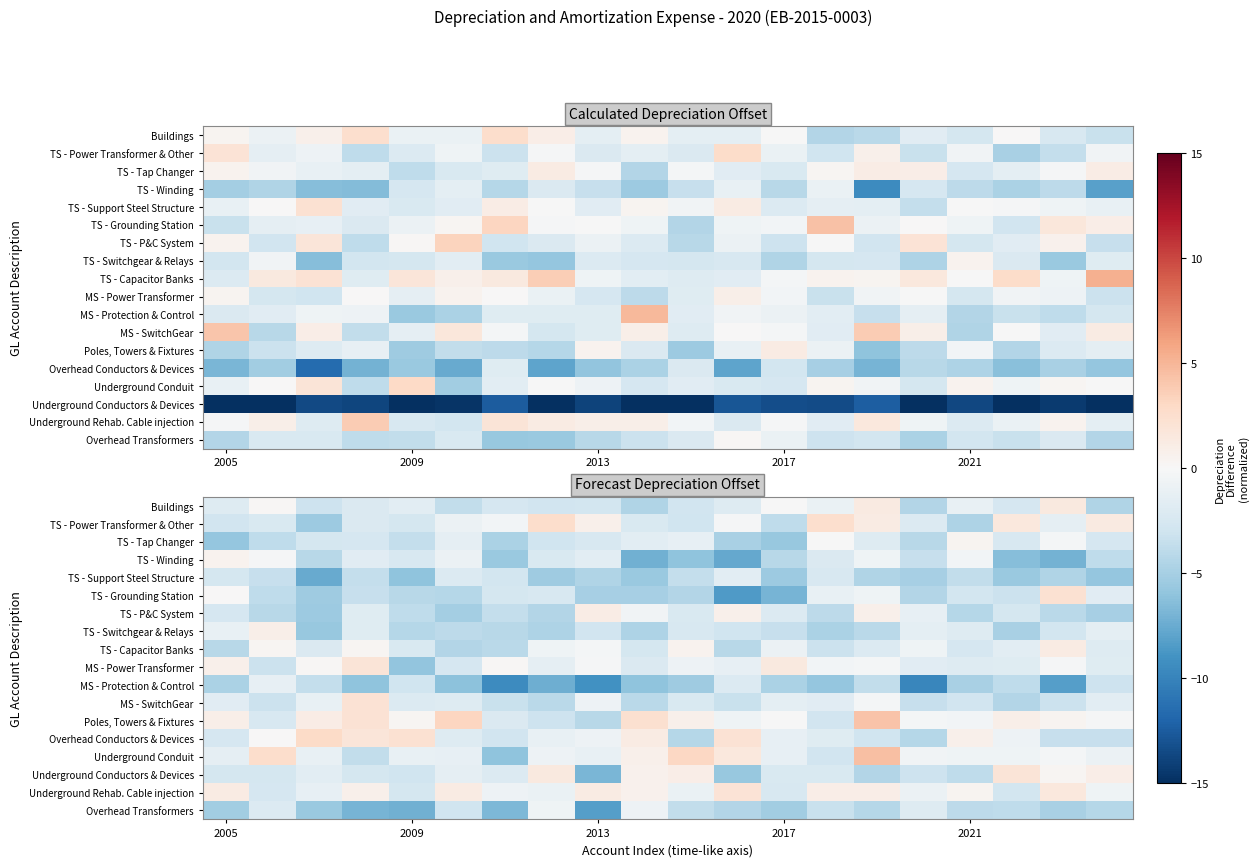

At 2009, list the series in order from smallest to largest.

Overhead Transformers, TS - Support Steel Structure, MS - Power Transformer, TS - Switchgear & Relays, TS - Grounding Station, TS - P&C System, TS - Tap Changer, Underground Conductors & Devices, MS - Protection & Control, Underground Rehab. Cable injection, TS - Power Transformer & Other, TS - Winding, TS - Capacitor Banks, MS - SwitchGear, Buildings, Underground Conduit, Poles, Towers & Fixtures, Overhead Conductors & Devices